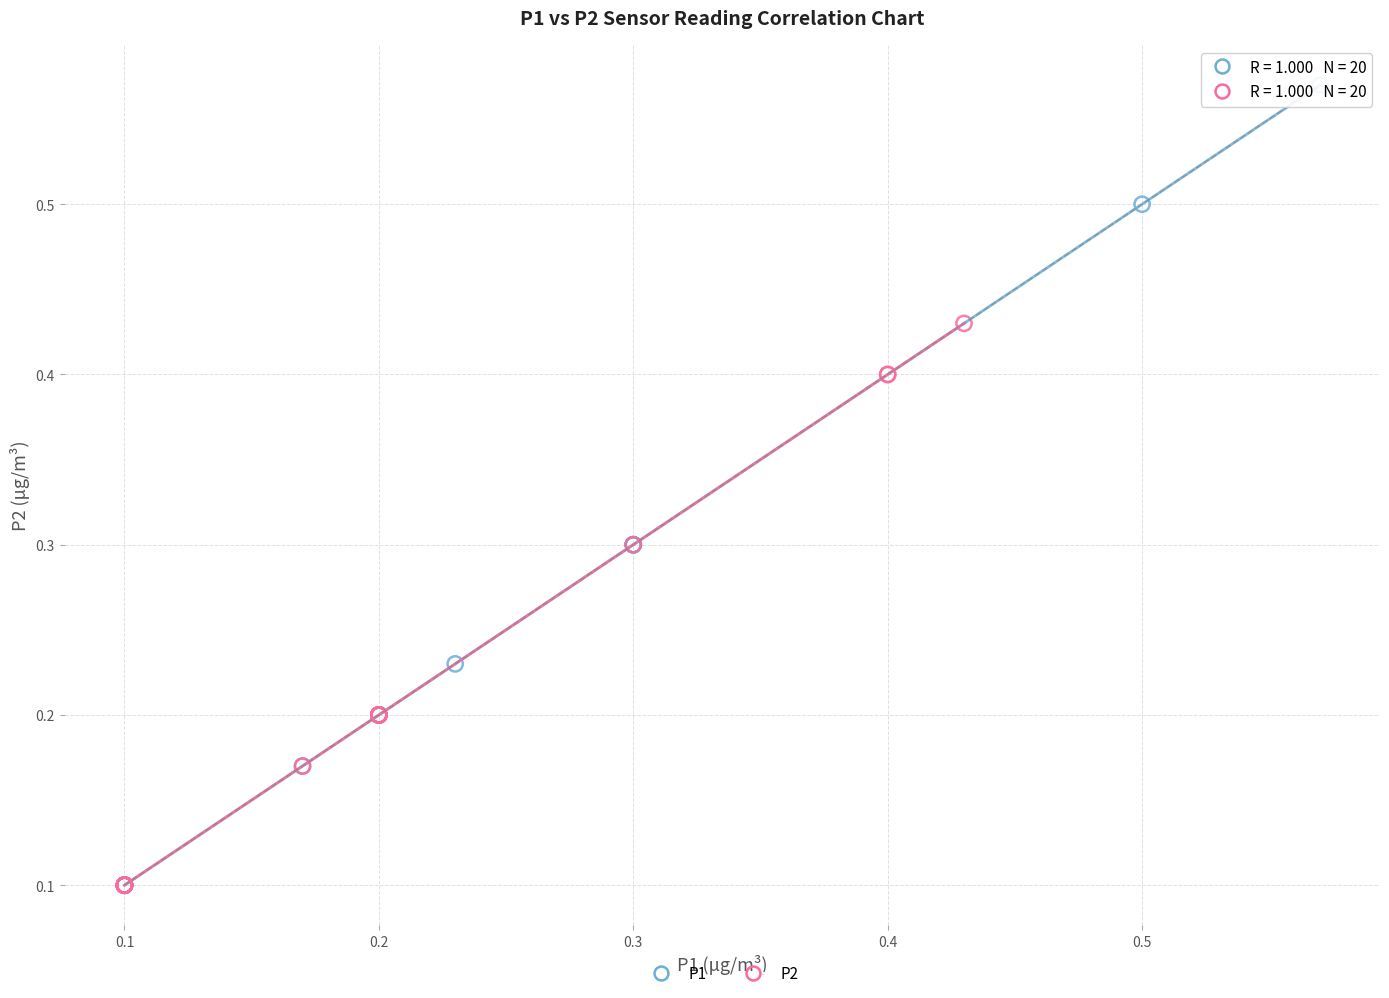

Which series reaches the maximum Y coordinate?

P1